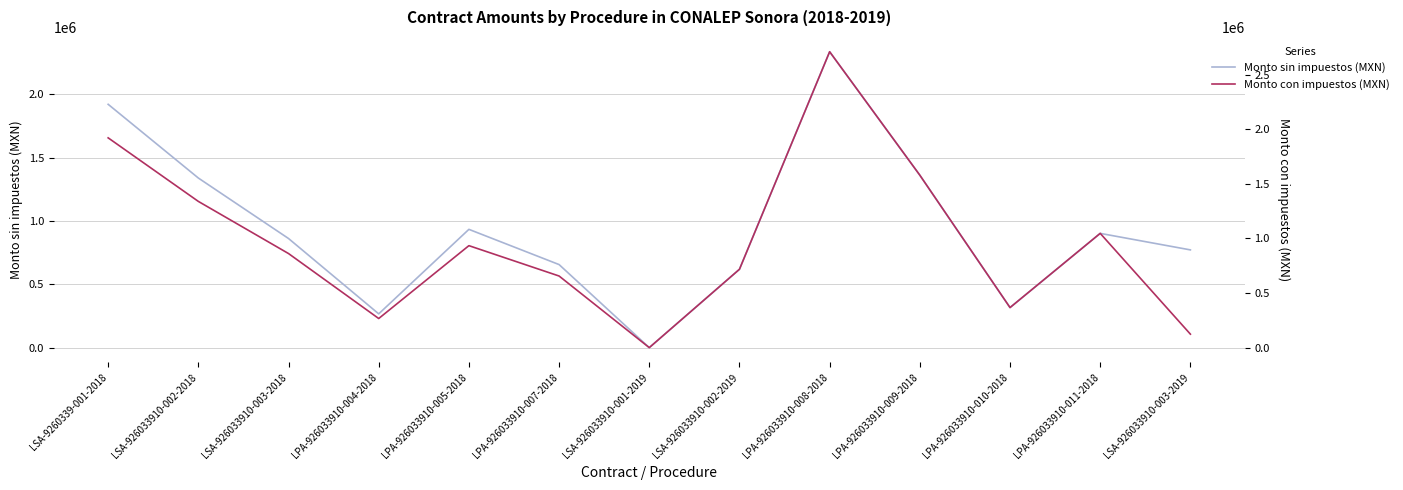

Rank the series by their average value, from highest to lowest.

Monto con impuestos (MXN), Monto sin impuestos (MXN)